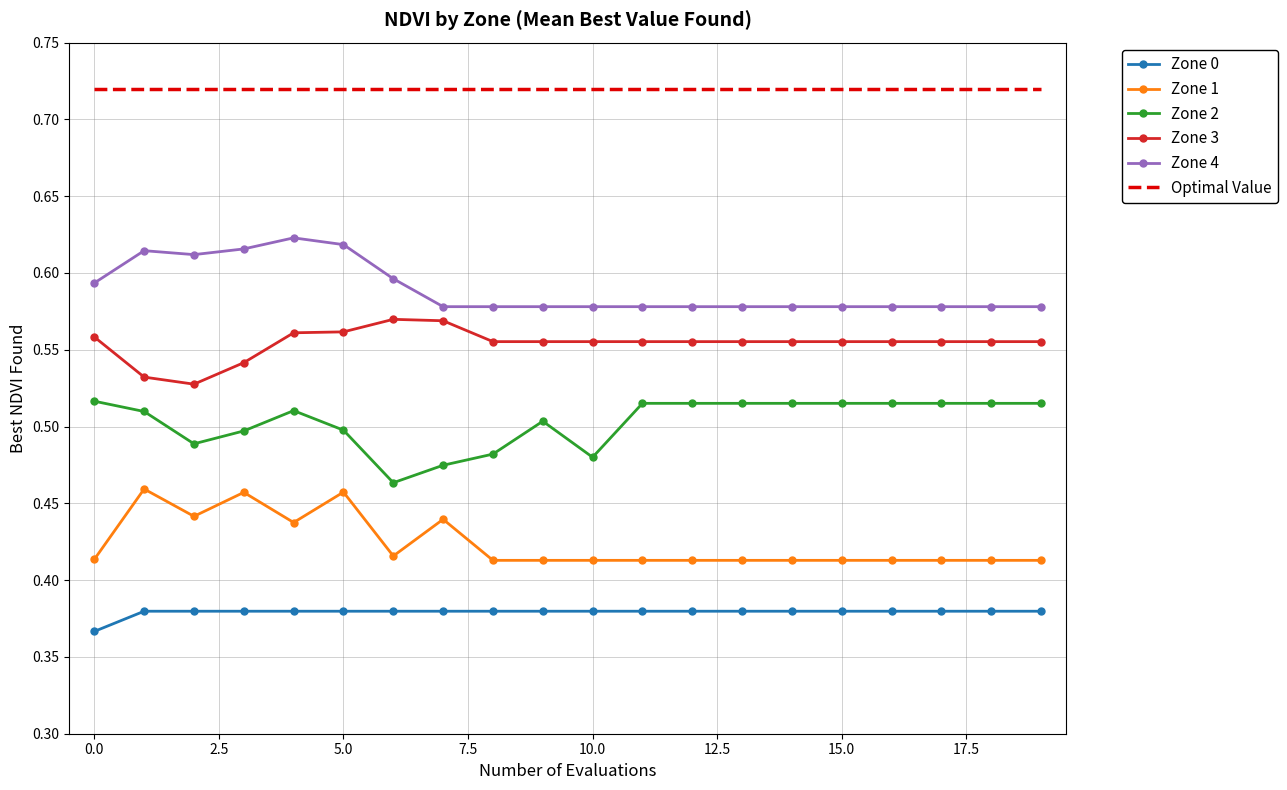

Which series has the largest total across all categories?

Optimal Value